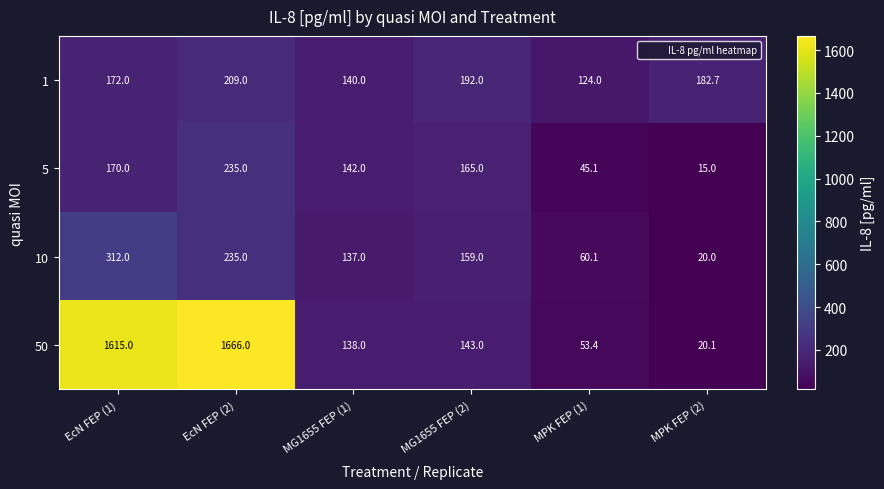

How many values in the 50 series are below 143?

3